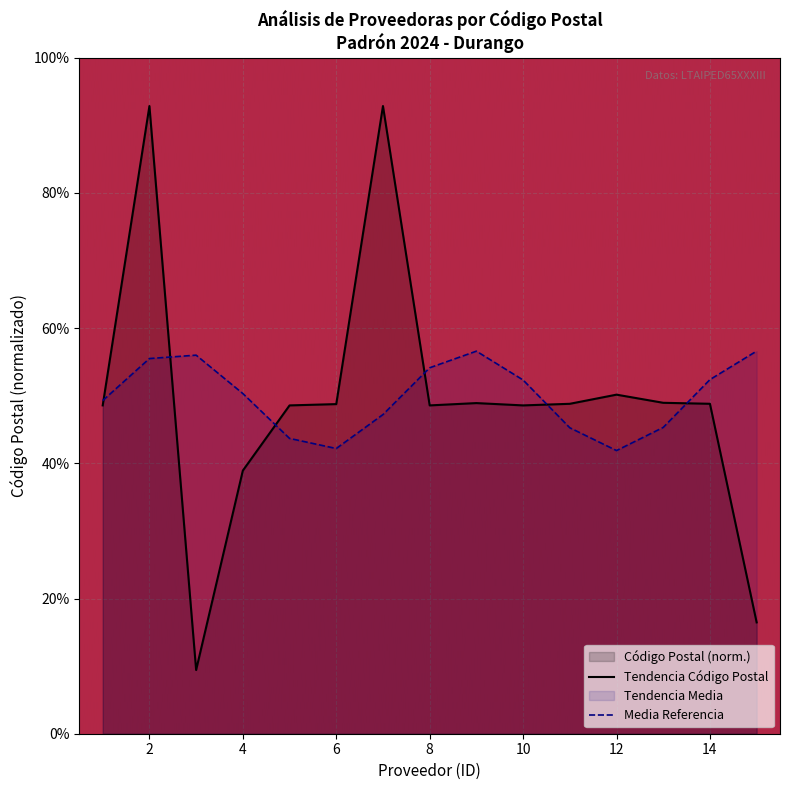

At 6, list the series in order from largest to smallest.

Tendencia Código Postal, Media Referencia